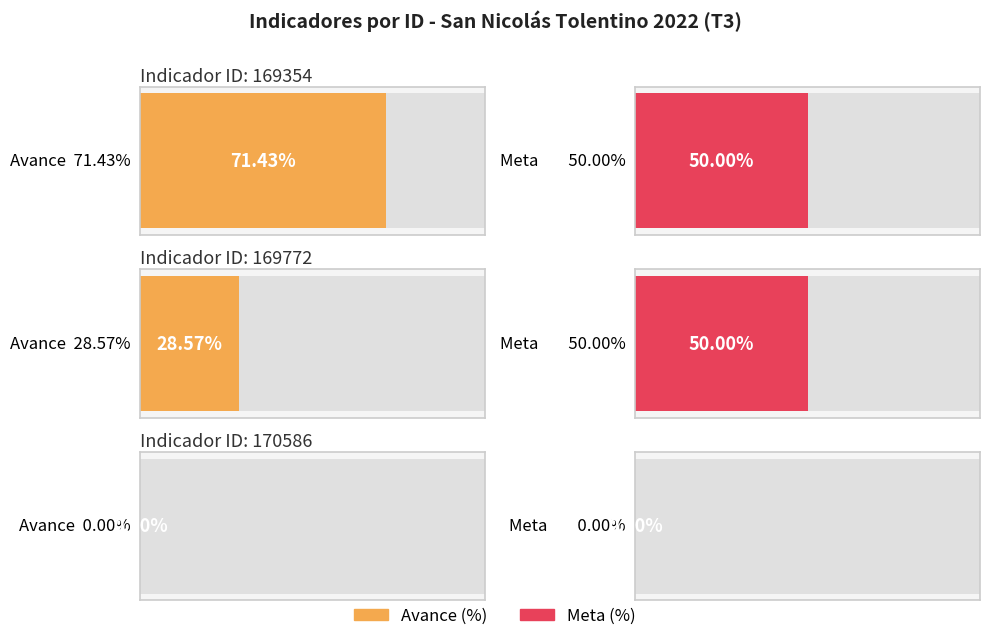

The value of META_MOD_NUM at 169772 is 2.0. True or false?

True